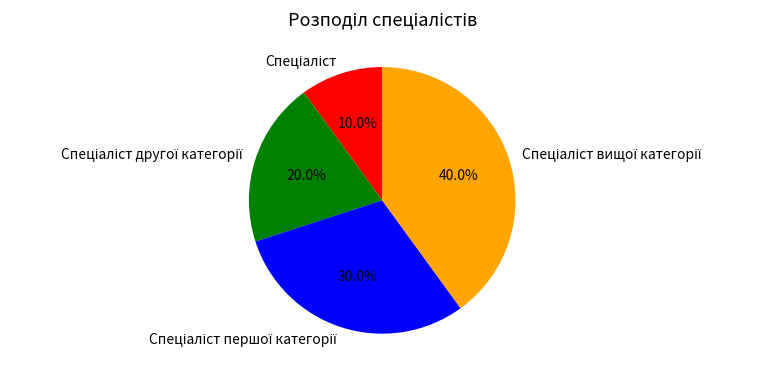

Does any single category account for the majority?

No